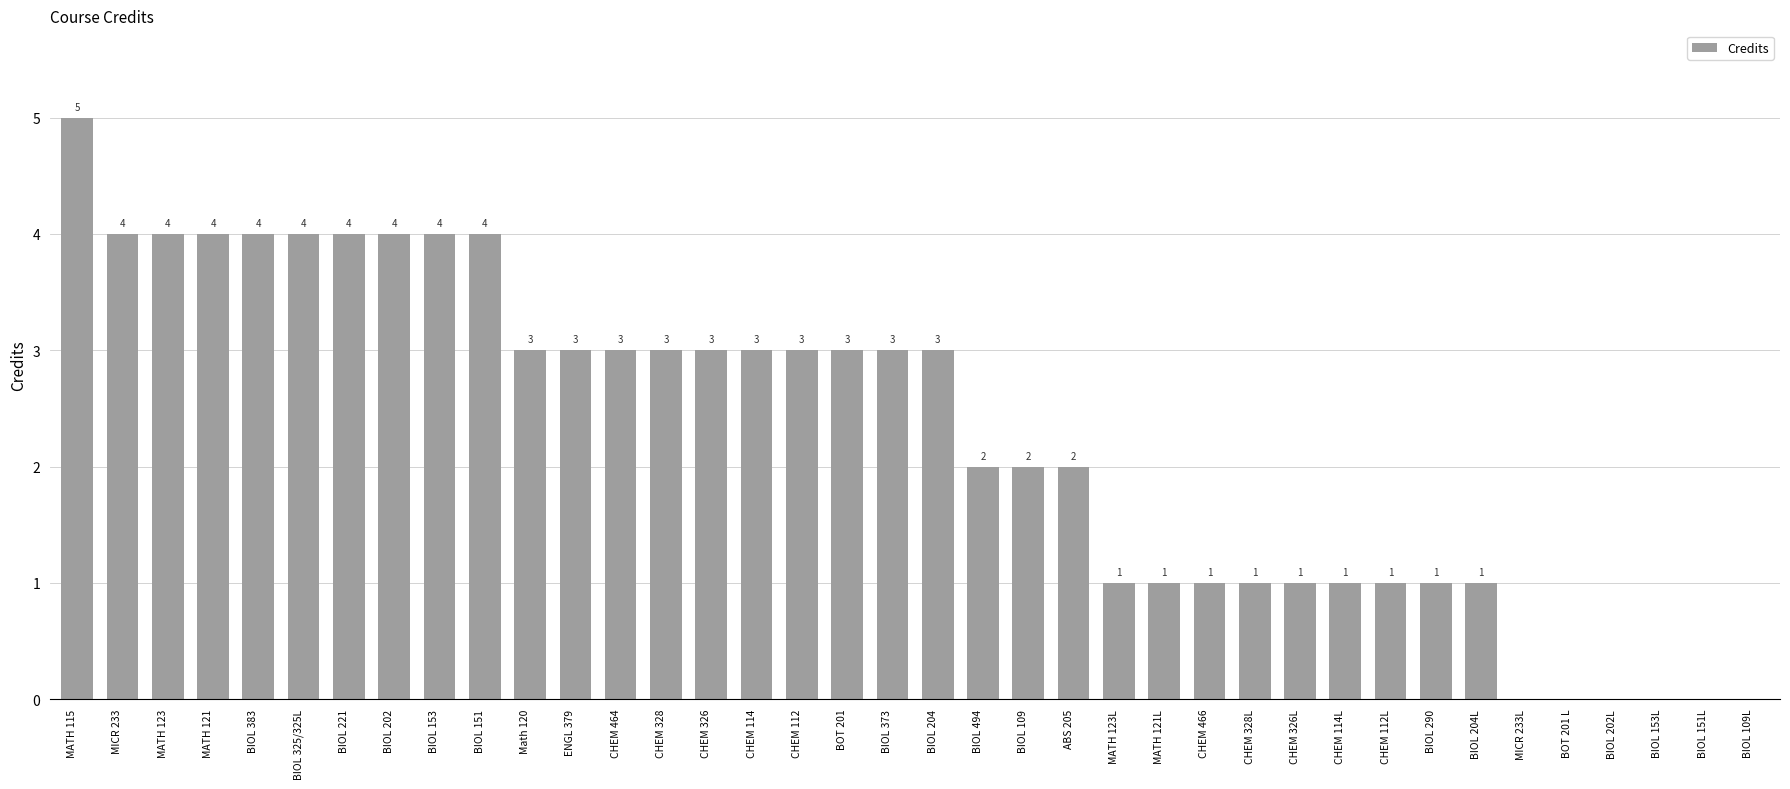

Count the values in the range 1 to 4.

31